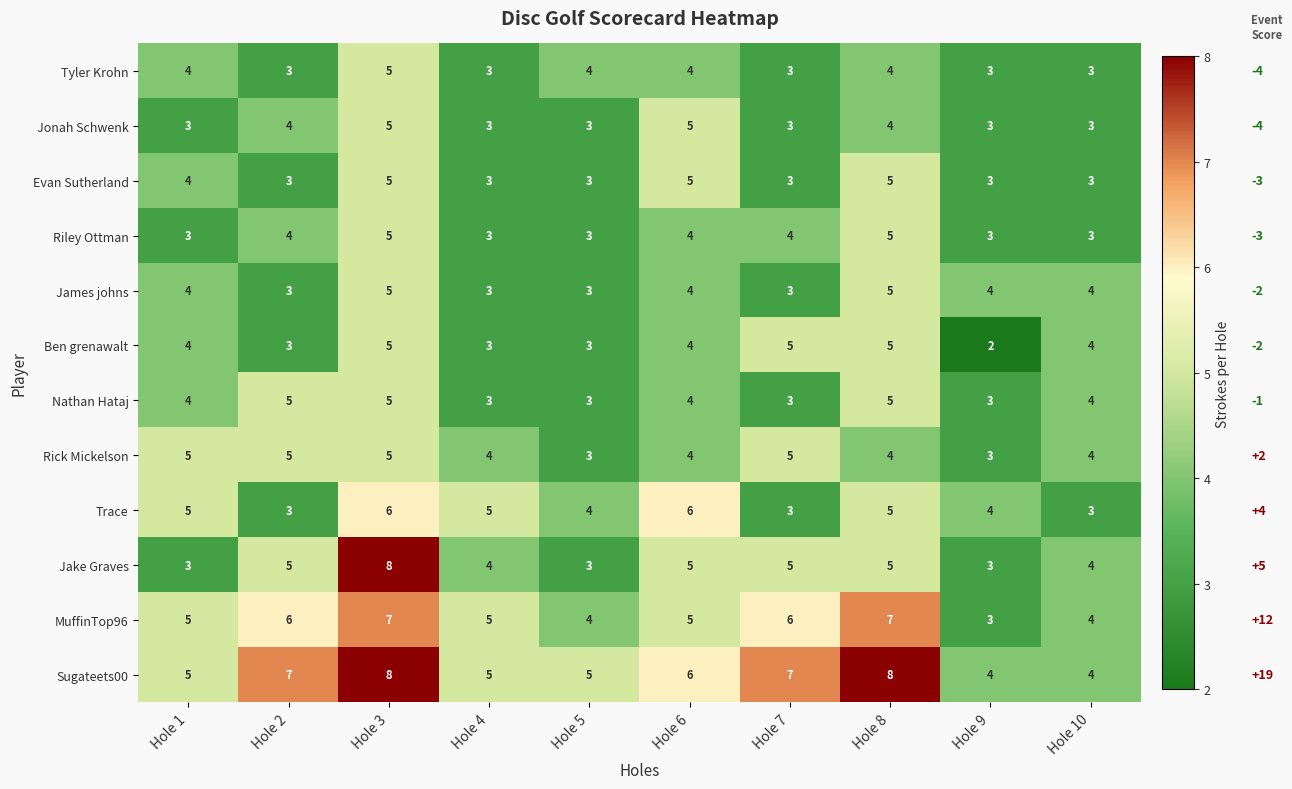

At which category is the sum across all series the highest?

Hole 3